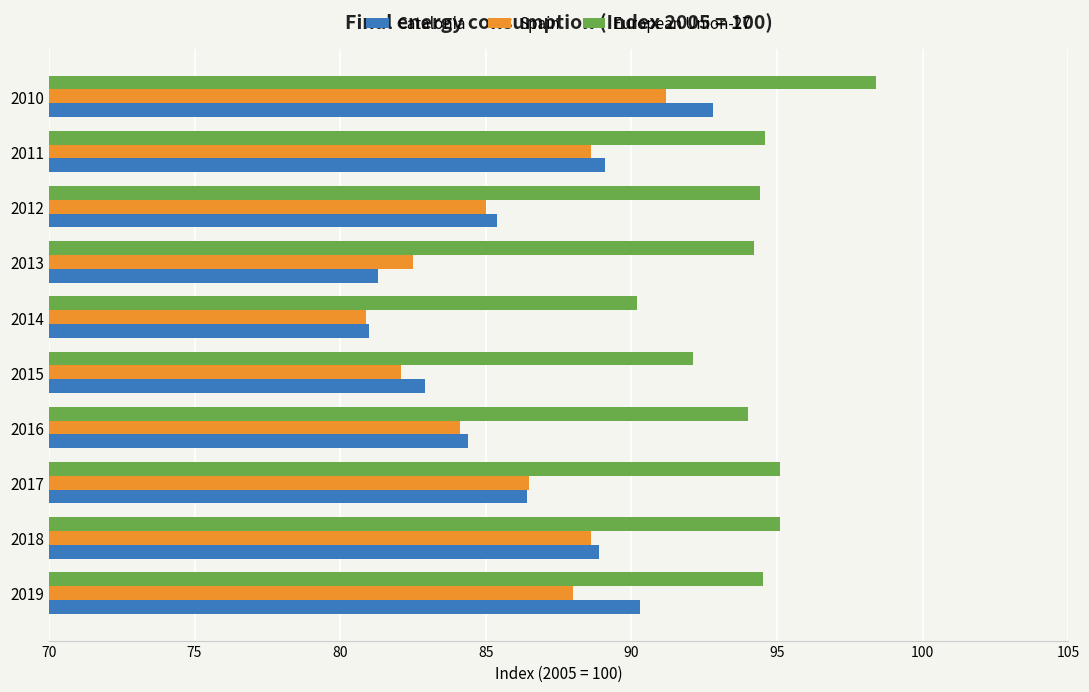

Which category has the lowest value in the European Union-27 series?

2014